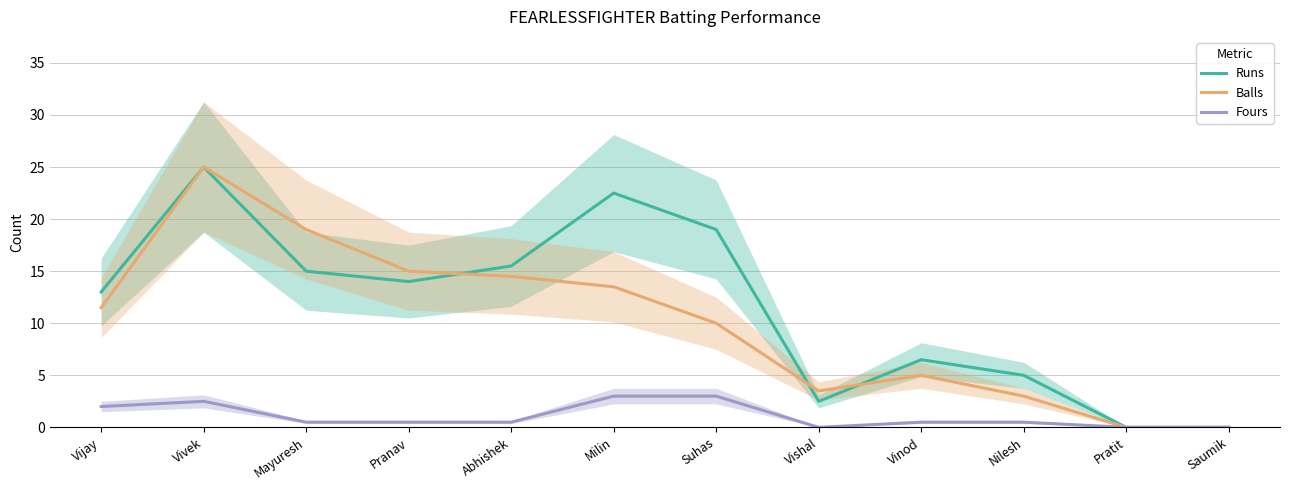

In Fours, how many points are higher than both neighbors (excluding endpoints)?

1